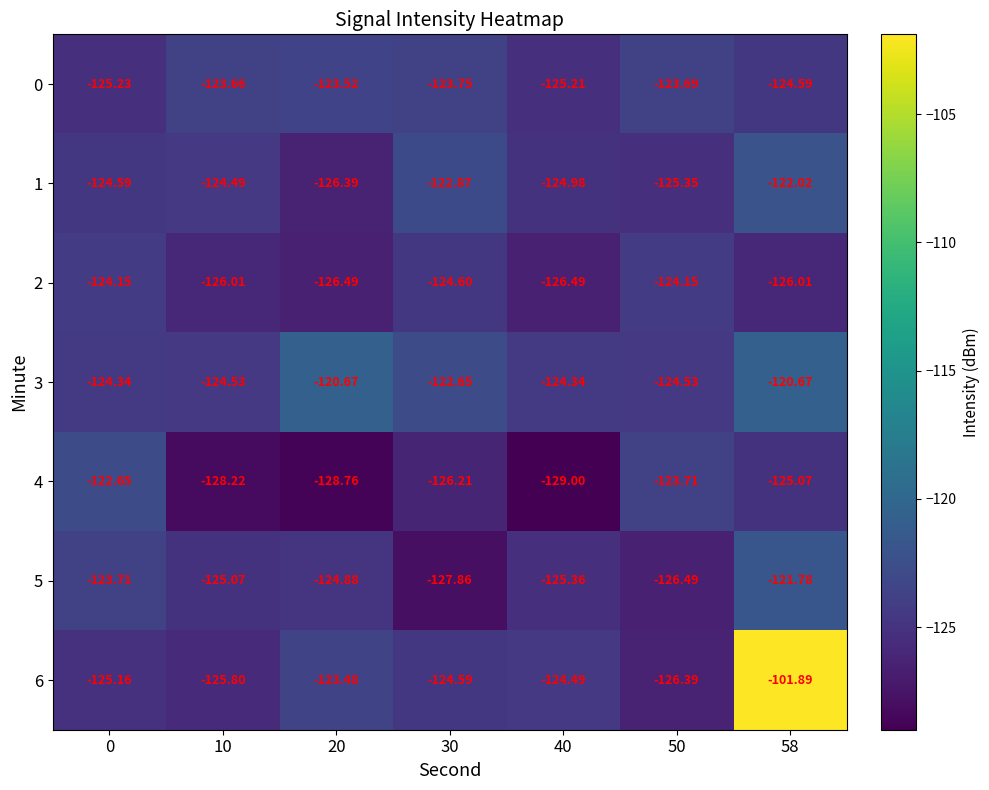

List the series in order of their peak value, lowest first.

2, 0, 4, 1, 5, 3, 6